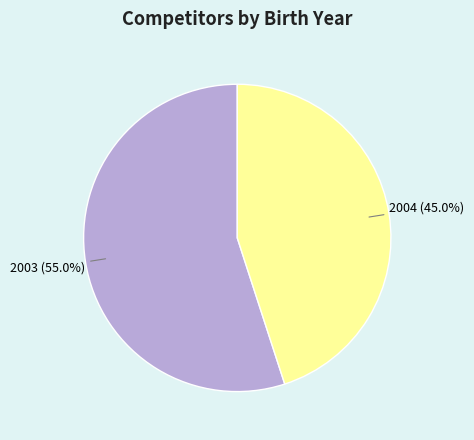

Is it true that 2004 is 58% of the pie?

False